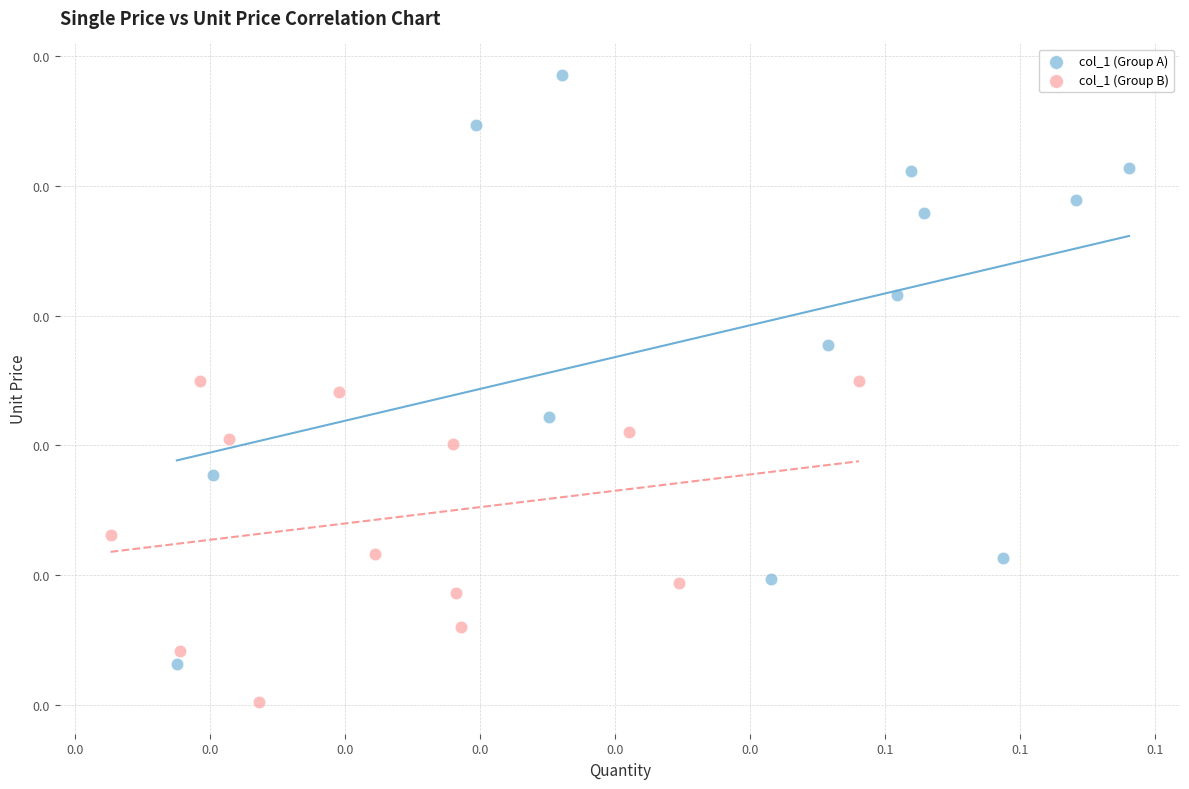

Which series reaches the maximum Y coordinate?

col_1 (Group A)